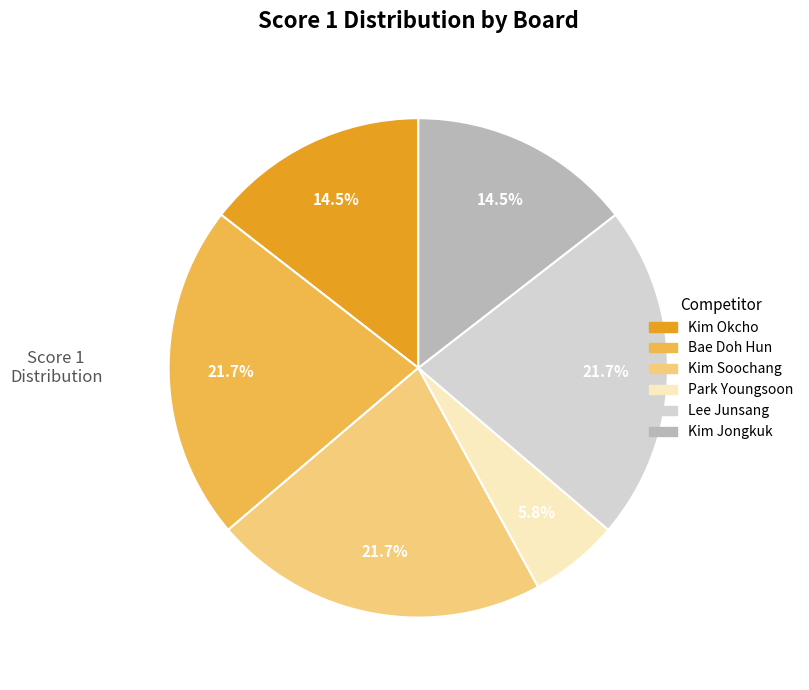

How many slices are in this pie chart?

6